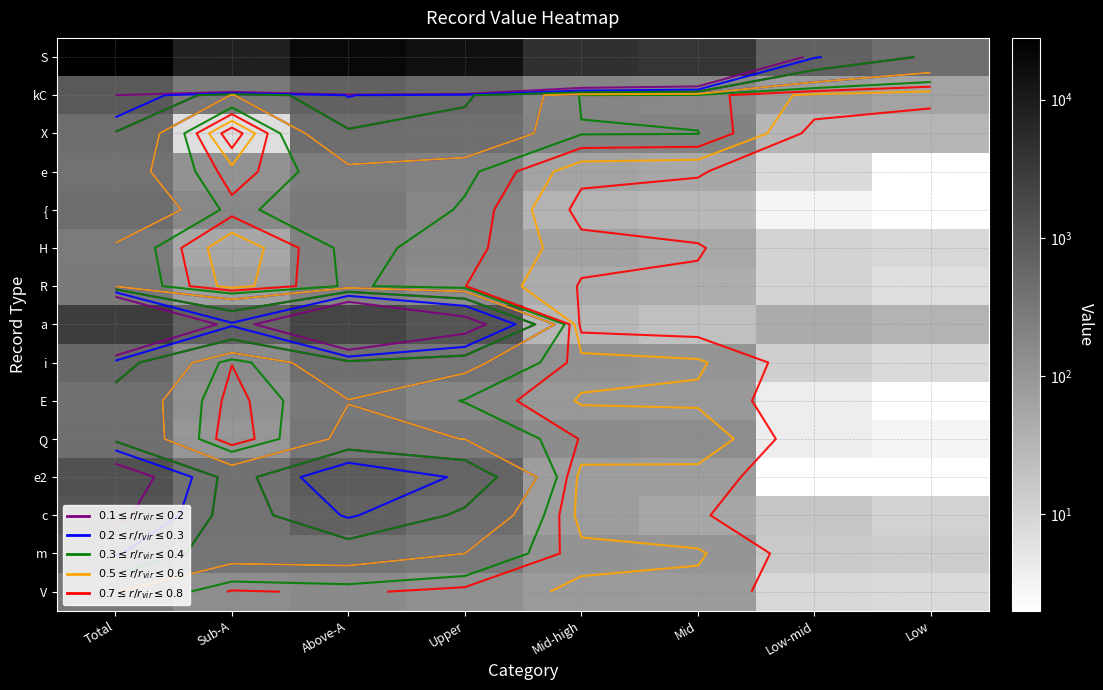

What is the greatest value displayed?

27951